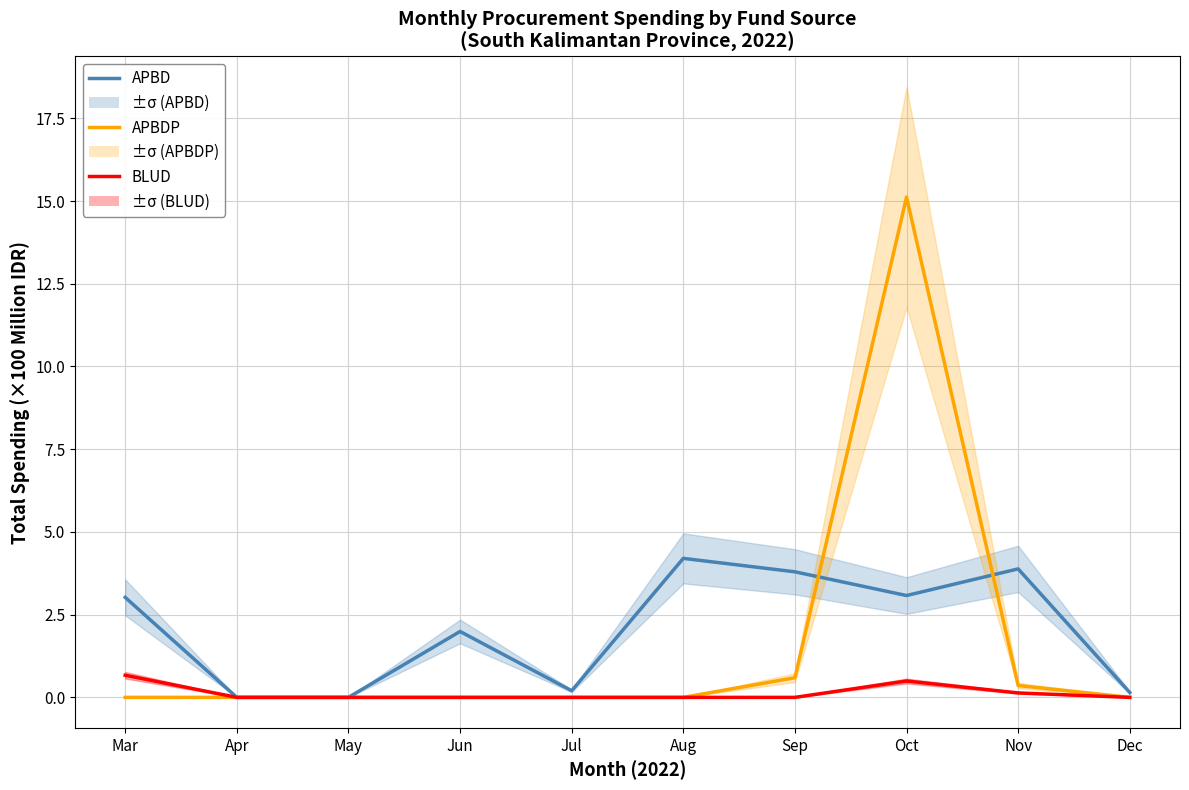

Where is APBD nearest to the value 2?

Jun